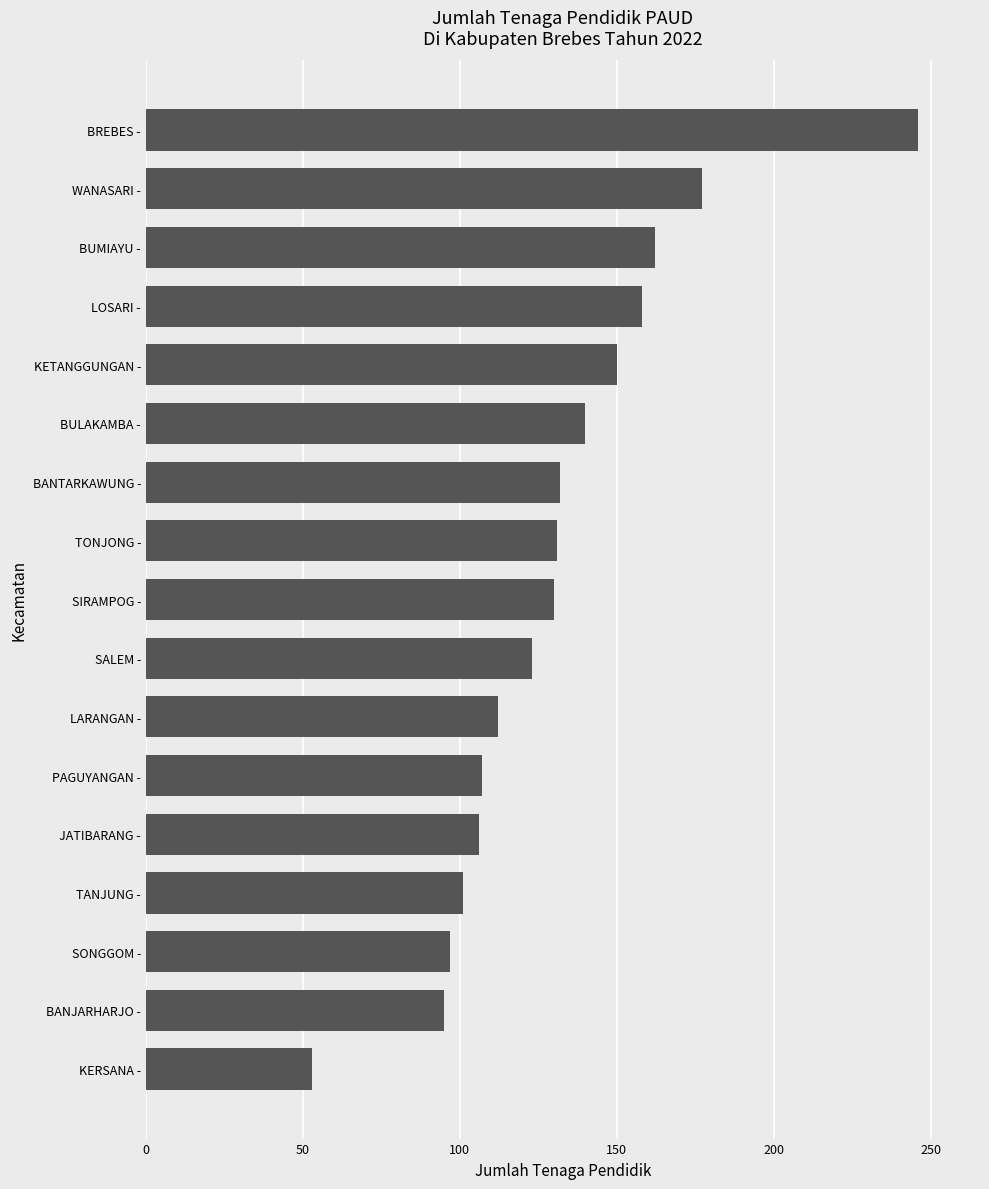

What is the greatest value displayed?

246